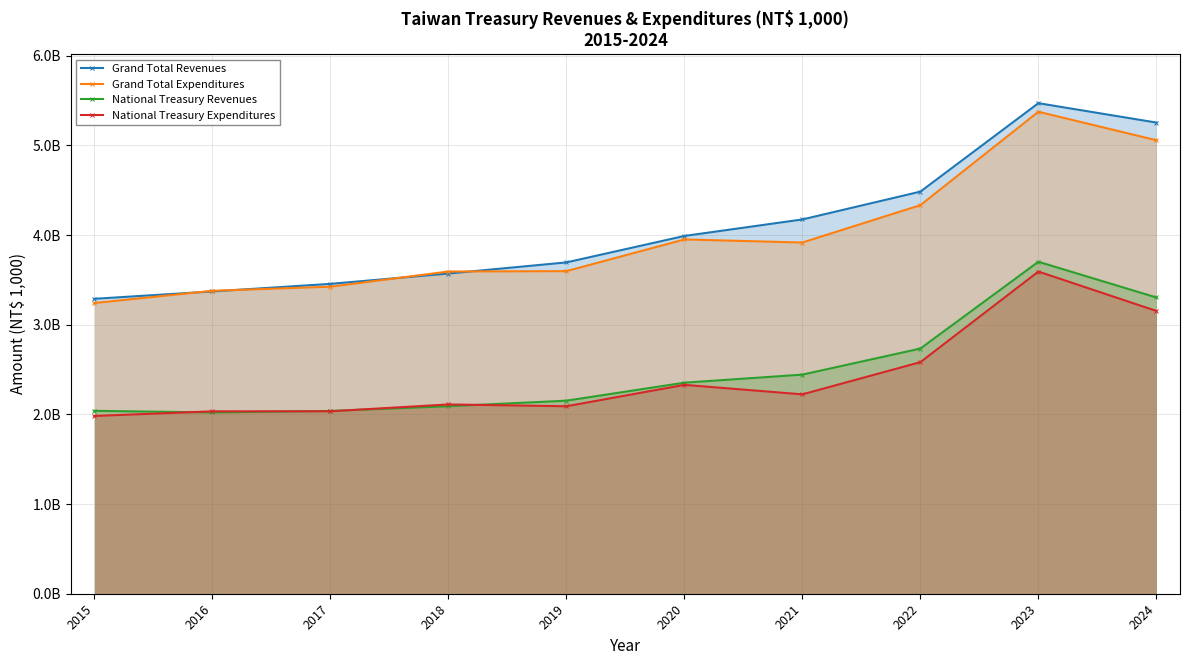

What are all the series names shown in the legend?

Grand Total Revenues, Grand Total Expenditures, National Treasury Revenues, National Treasury Expenditures